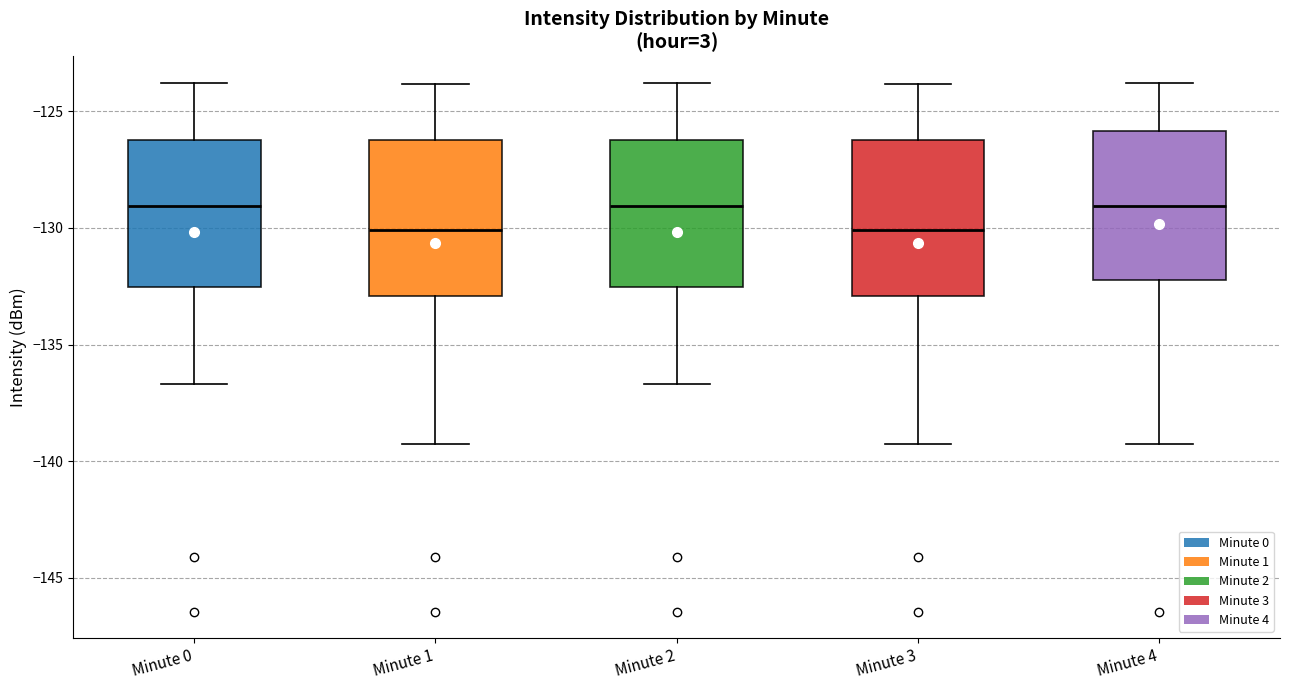

Reading left to right, read every box against the y-axis: the position of its median line, the range the box covers, and the ends of its whiskers. The values are not printed on the chart, so give them approximately, as read against the axis.

Minute 0: median -129.0, box -132.5 to -126.0, whiskers -136.5 to -124.0
Minute 1: median -130.0, box -133.0 to -126.0, whiskers -139.5 to -124.0
Minute 2: median -129.0, box -132.5 to -126.0, whiskers -136.5 to -124.0
Minute 3: median -130.0, box -133.0 to -126.0, whiskers -139.5 to -124.0
Minute 4: median -129.0, box -132.0 to -126.0, whiskers -139.5 to -124.0